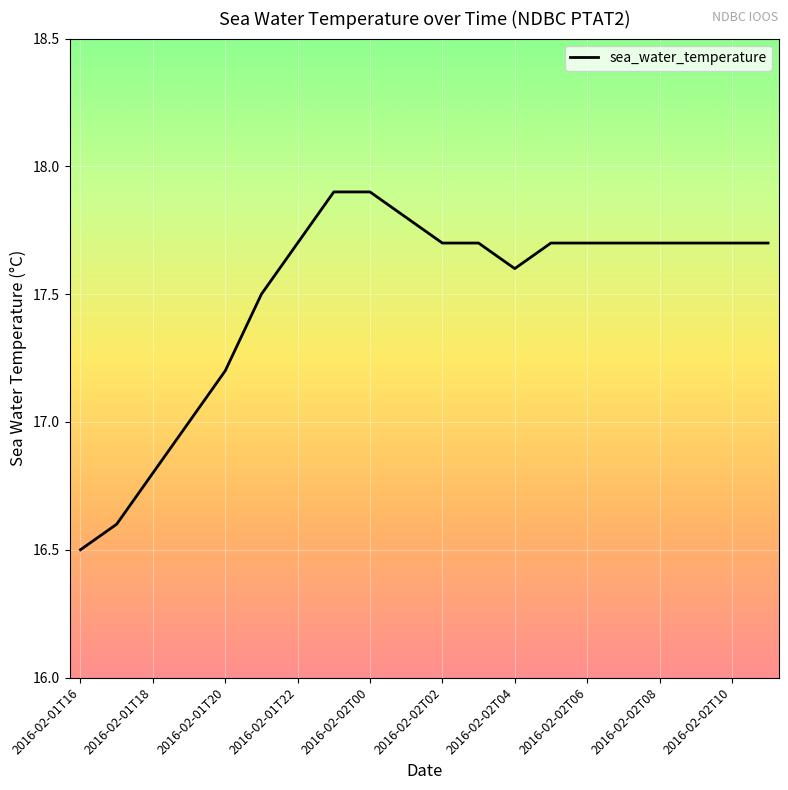

What is the minimum value shown in the chart?

16.5